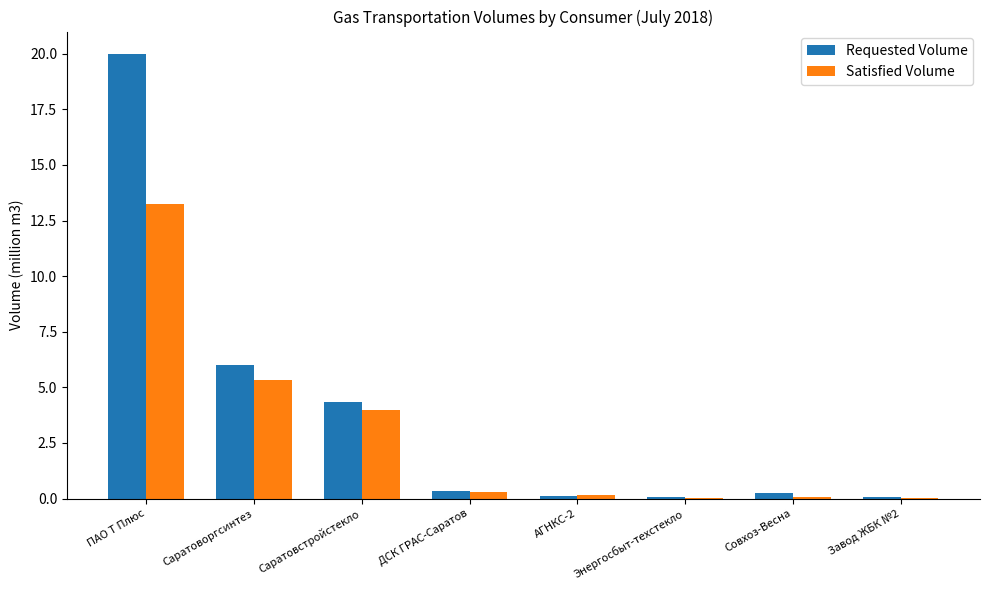

Read the Requested Volume value at ПАО Т Плюс.

20.0